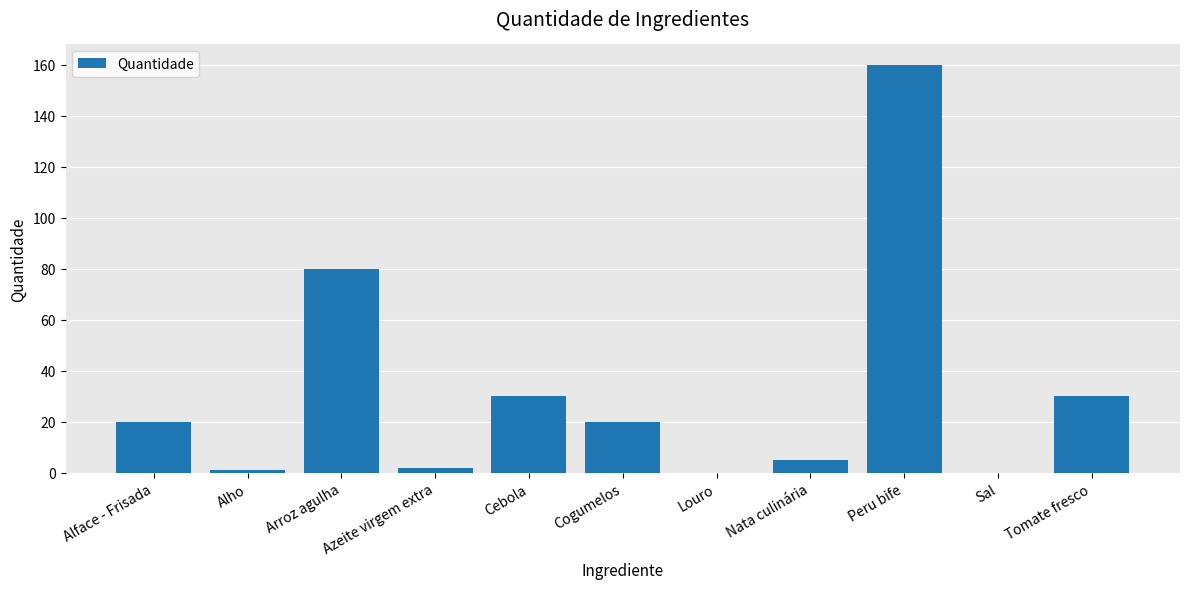

Are the bars horizontal?

No